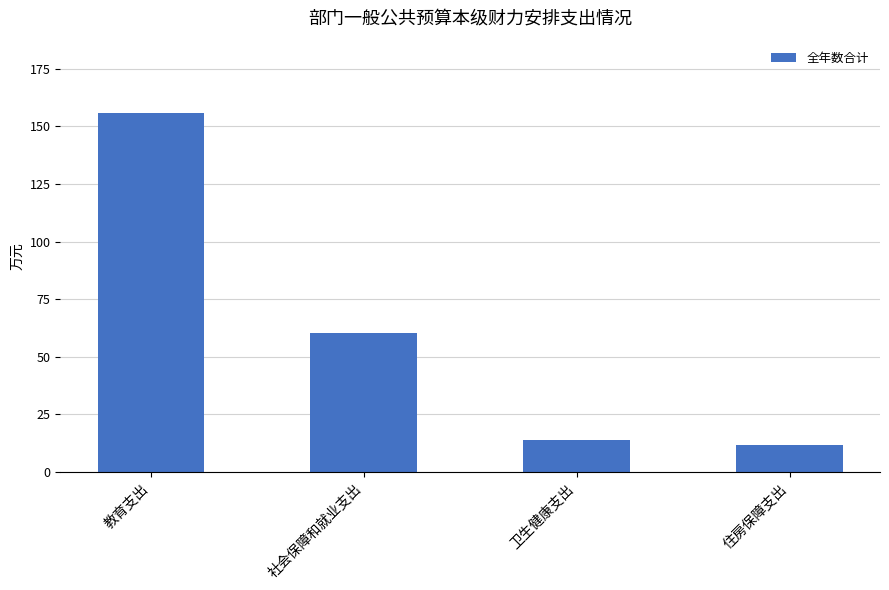

Reading left to right, extract all data points from this chart.

教育支出=156.0	社会保障和就业支出=60.3	卫生健康支出=13.8	住房保障支出=11.7